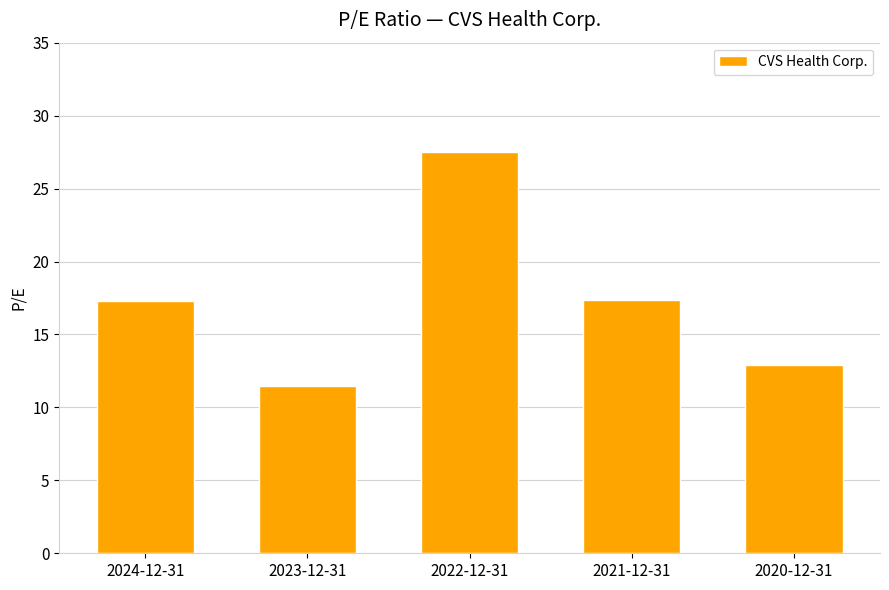

True or false: the data shows 17.3 at 2024-12-31.

True